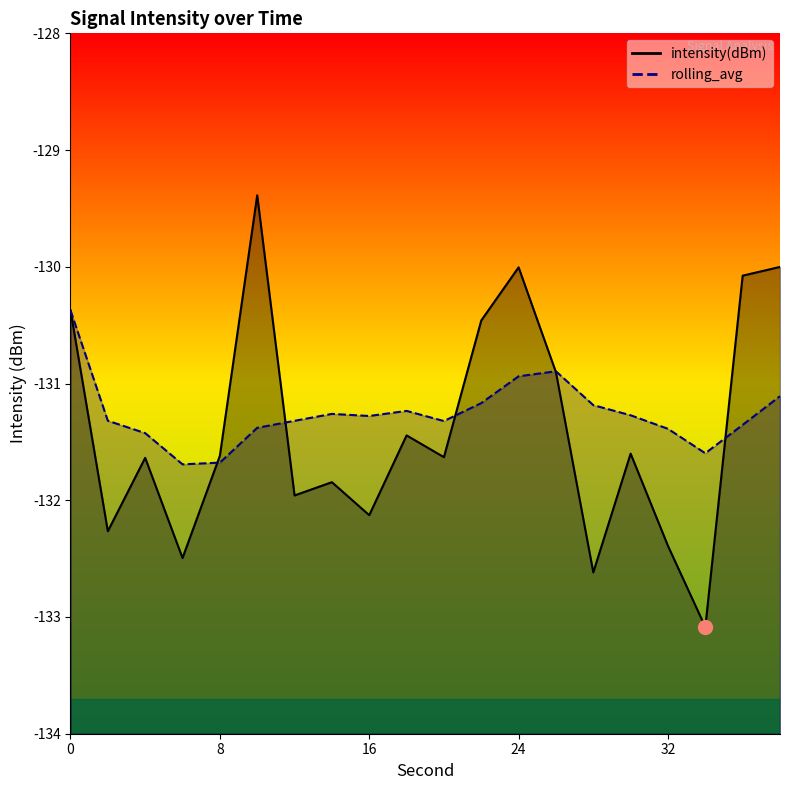

True or false: intensity(dBm) has more than 0 points higher than both neighbors.

True